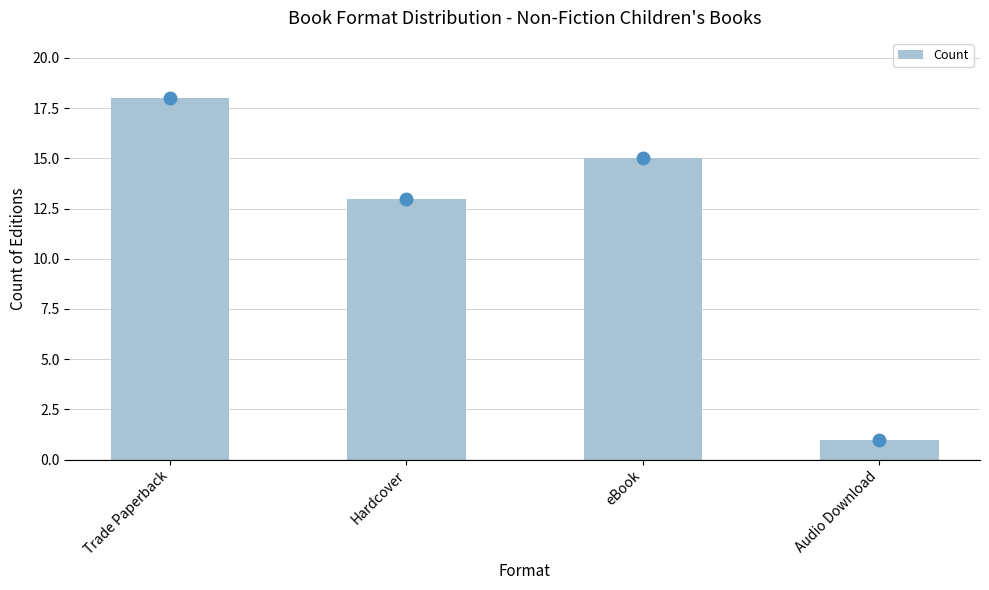

The chart shows a value of 13 at Hardcover. True or false?

True